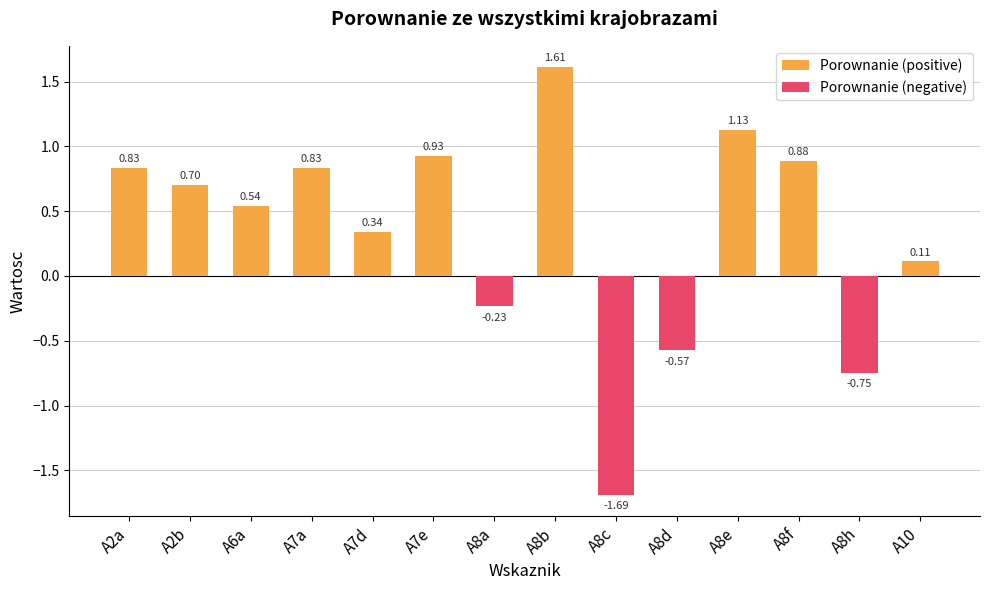

Which series has the largest total across all categories?

Porownanie (positive)